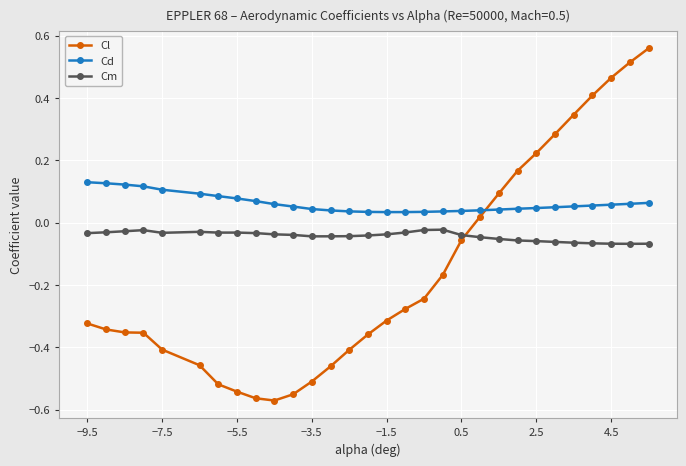

After their last crossing, which series has the higher values: Cm or Cl?

Cl